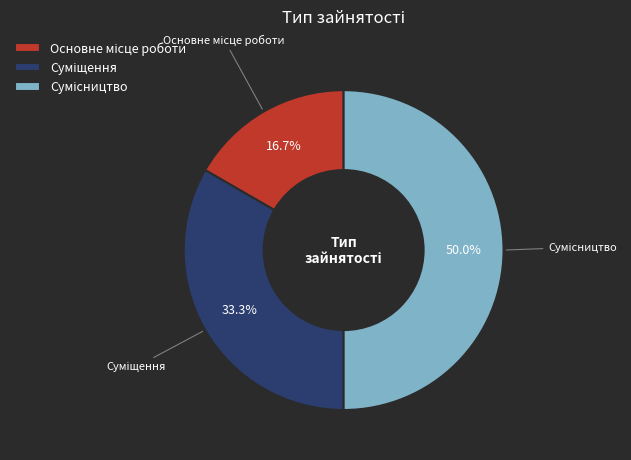

What is the smallest slice in the pie chart?

Основне місце роботи